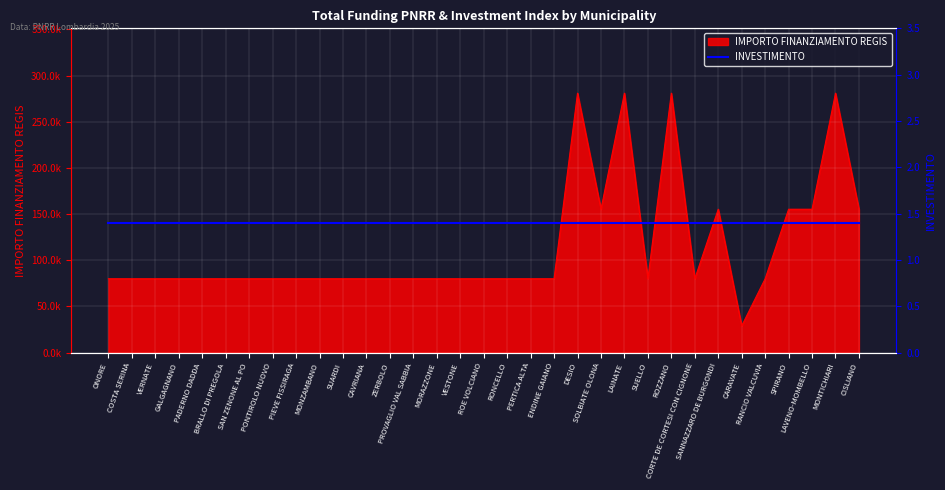

What is the greatest value displayed?

280932